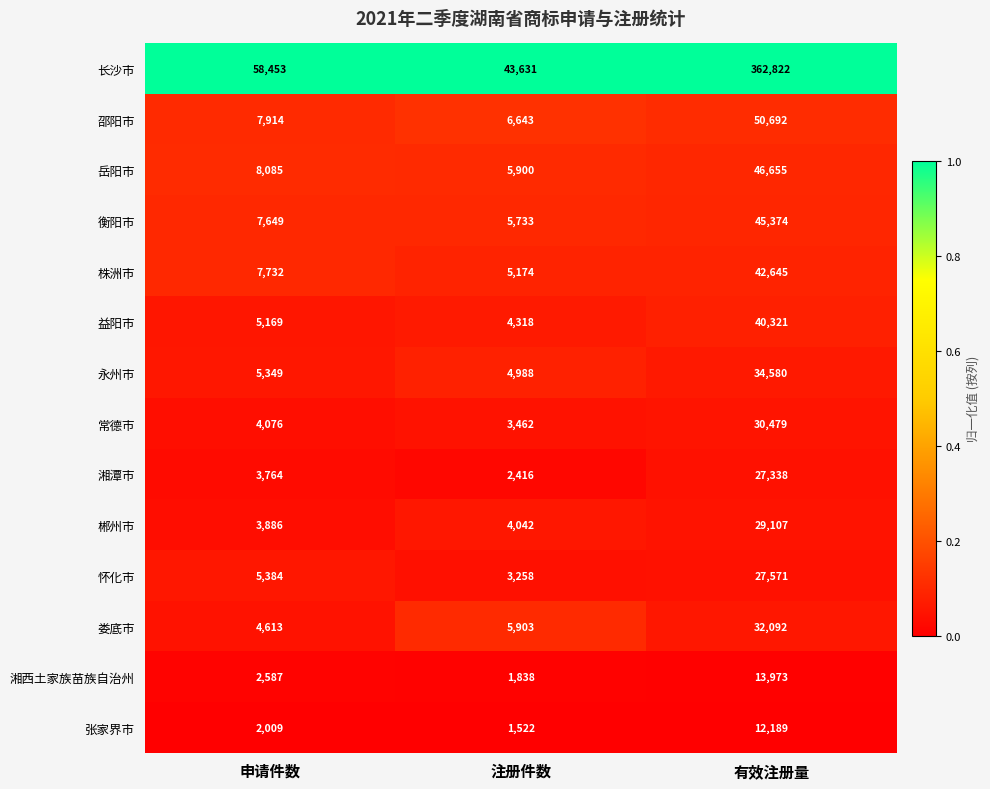

List the series in order of their peak value, lowest first.

张家界市, 湘西土家族苗族自治州, 湘潭市, 怀化市, 郴州市, 常德市, 娄底市, 永州市, 益阳市, 株洲市, 衡阳市, 岳阳市, 邵阳市, 长沙市